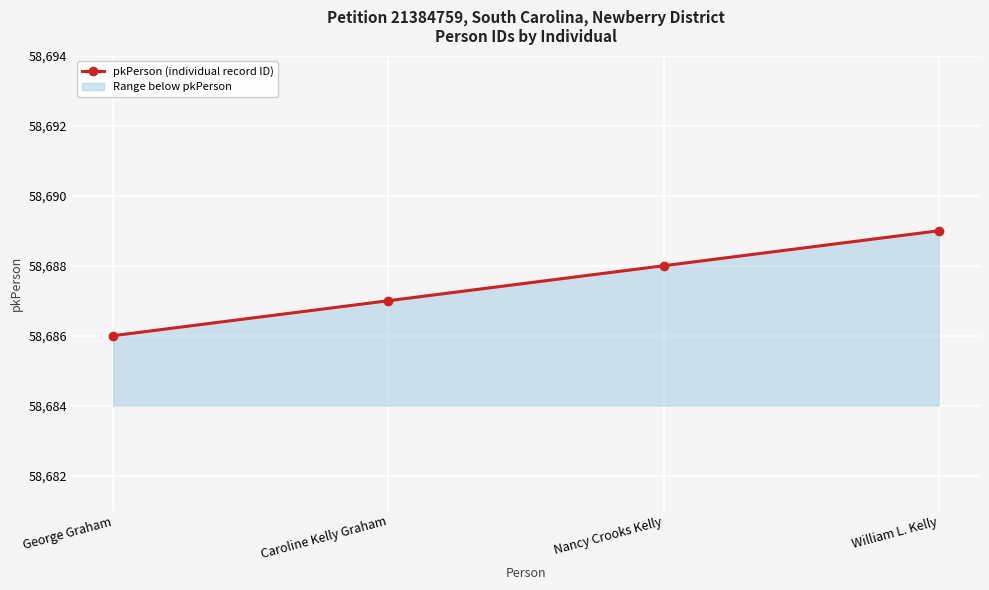

Reading right to left, list all the values displayed in this chart.

58689	58688	58687	58686